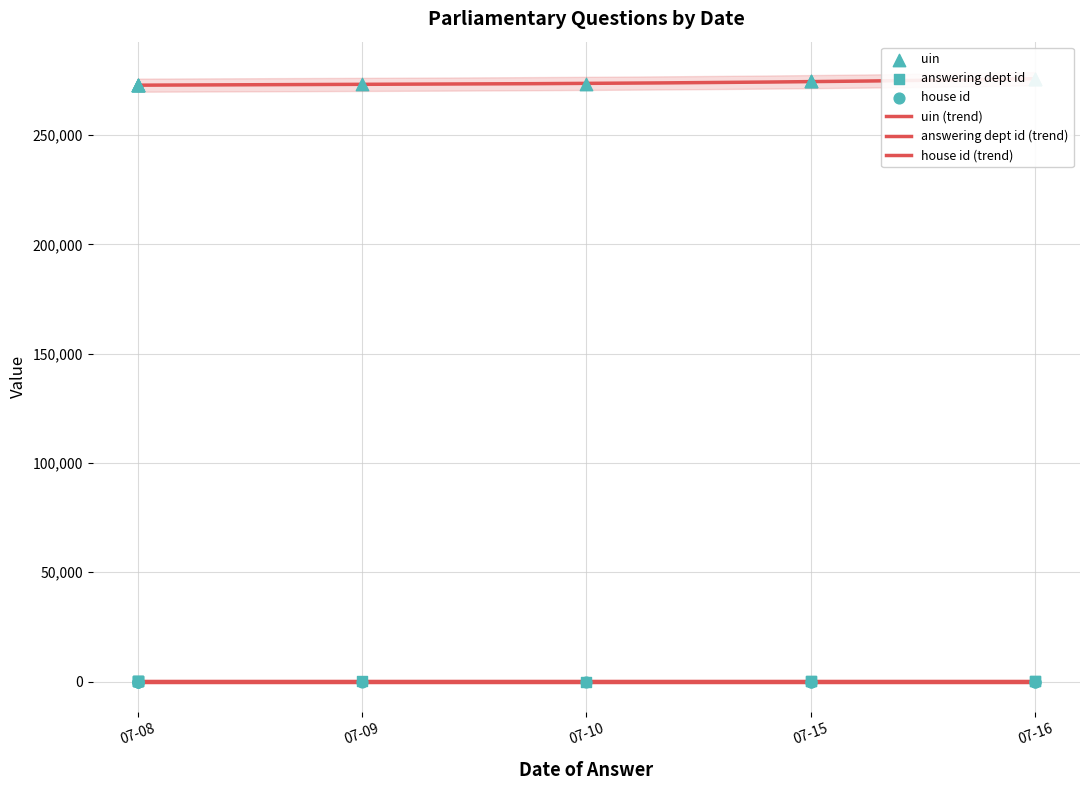

What is the total value across all series at 2019-07-08?

272793